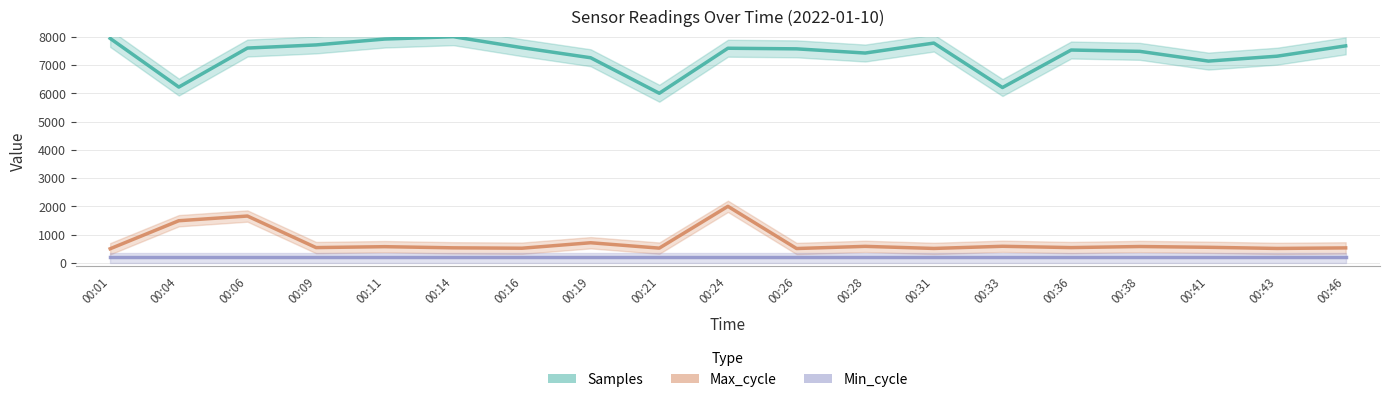

True or false: Samples (×1 norm) has more than 2 points higher than both neighbors.

True